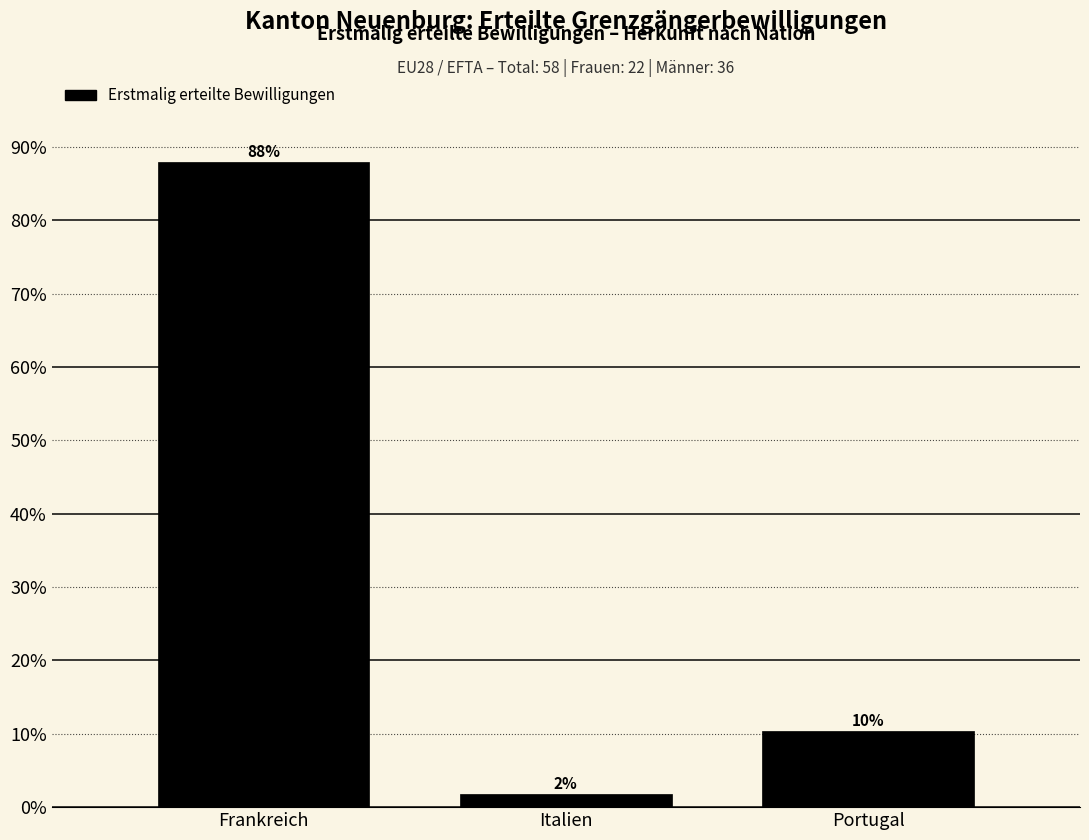

Are the bars horizontal?

No